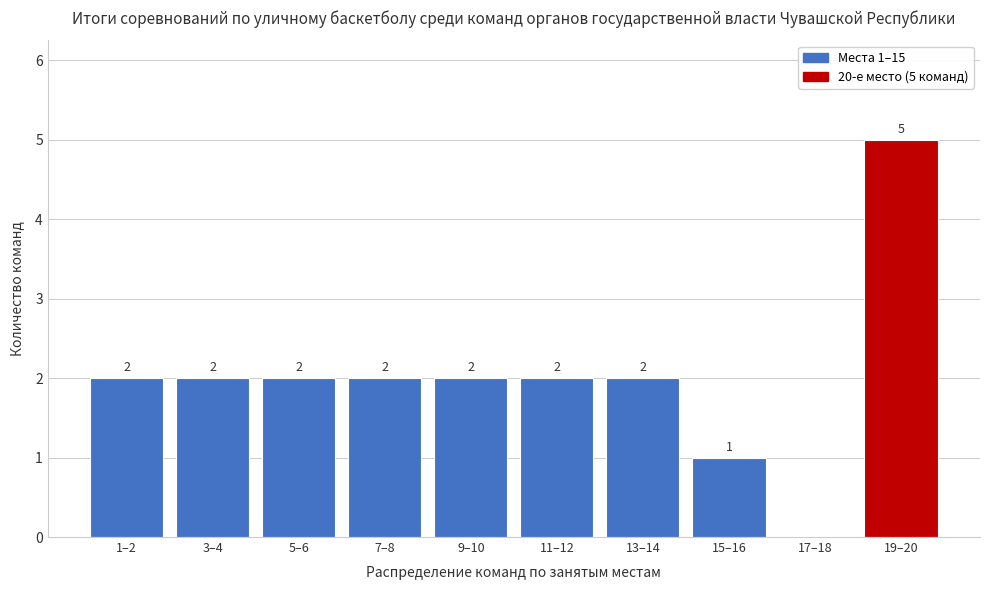

Reading left to right, transcribe all the data shown in this chart.

1–2=2	3–4=2	5–6=2	7–8=2	9–10=2	11–12=2	13–14=2	15–16=1	17–18=0	19–20=5